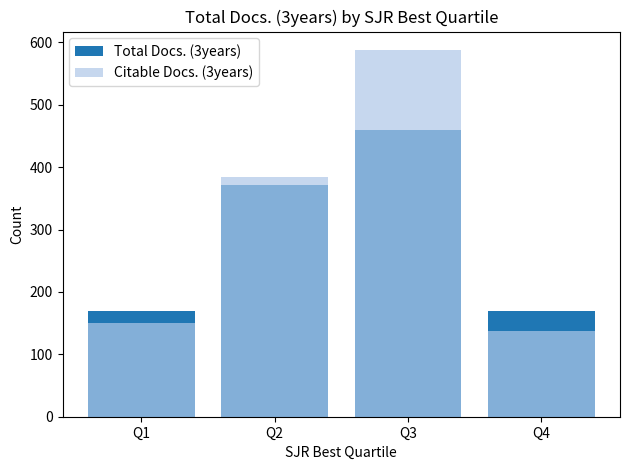

Reading right to left, transcribe all the data shown in this chart.

Total Docs. (3years): 169	459	372	169
Citable Docs. (3years): 137	588	385	150